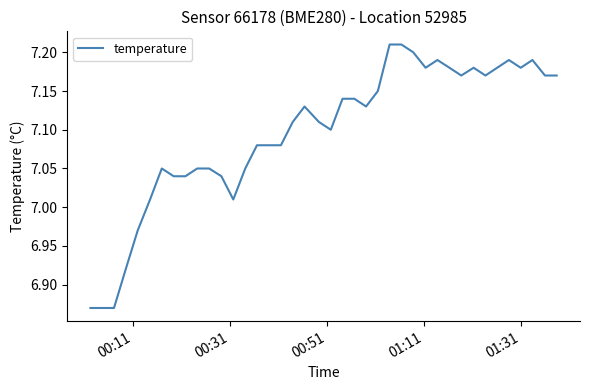

How many lines are shown in the chart?

1